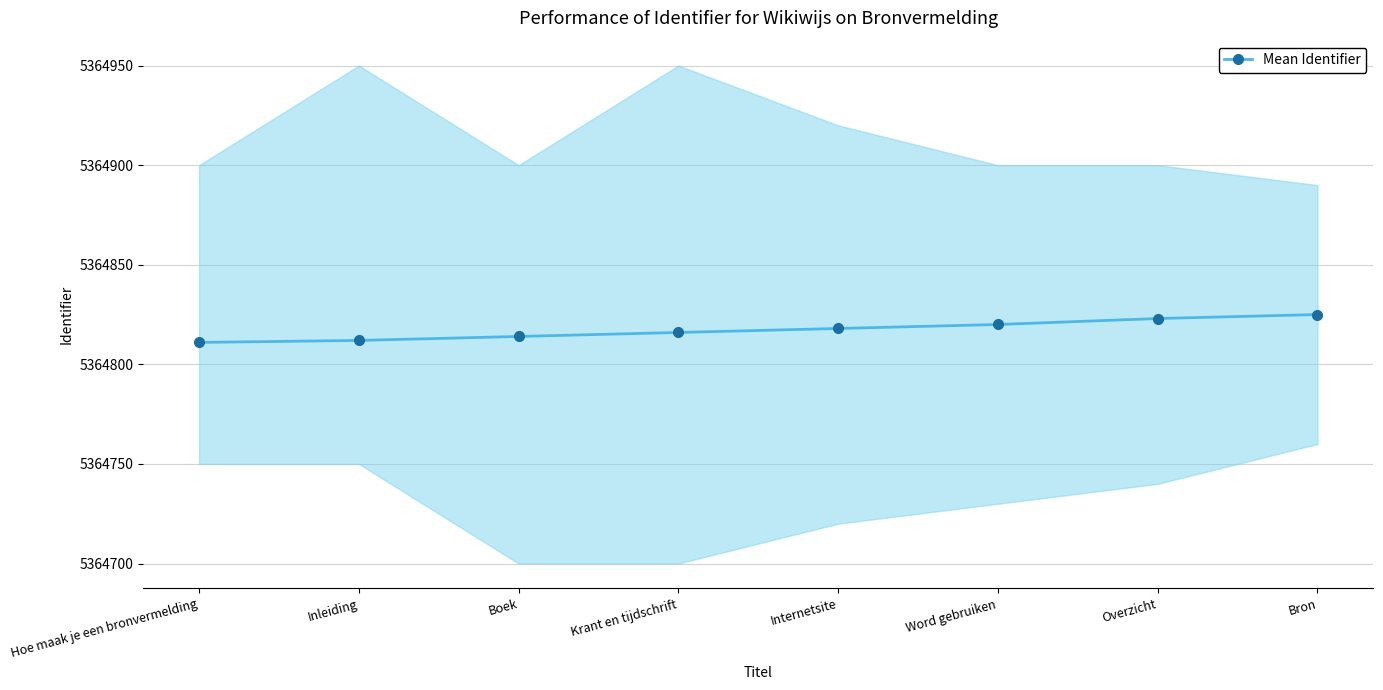

How many distinct data groups are displayed?

1